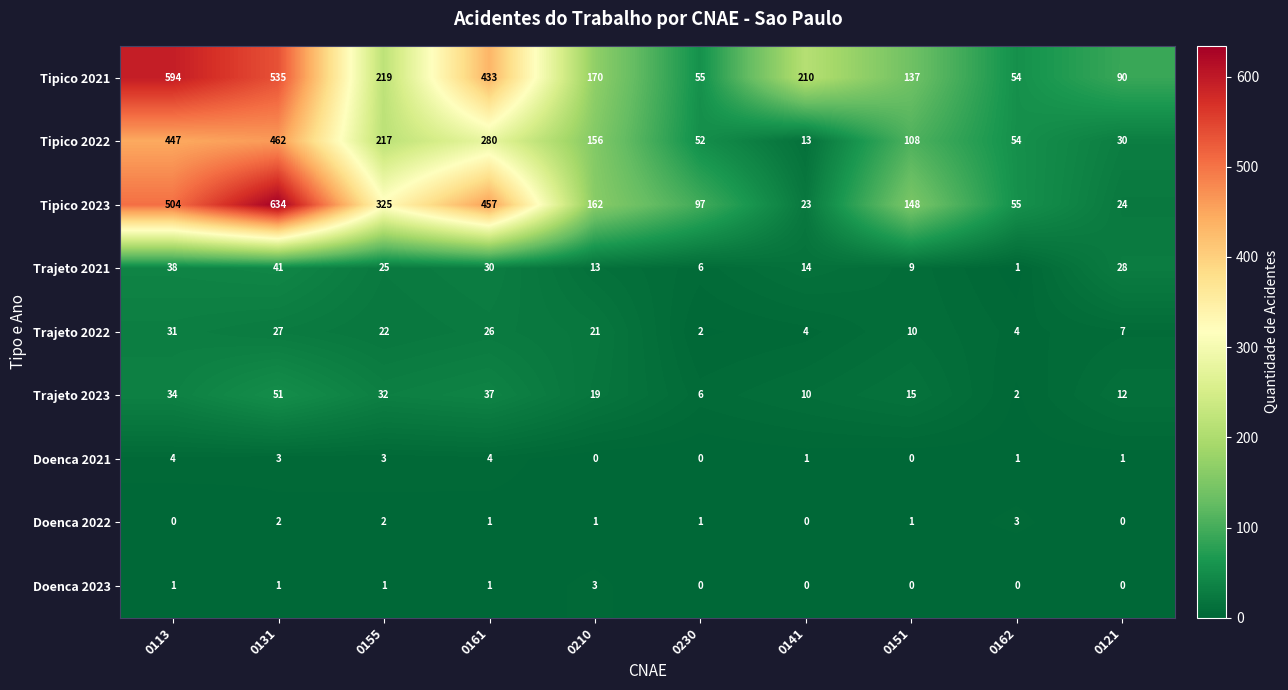

What is the difference between the second highest and second lowest values in the Trajeto 2023 series?

31